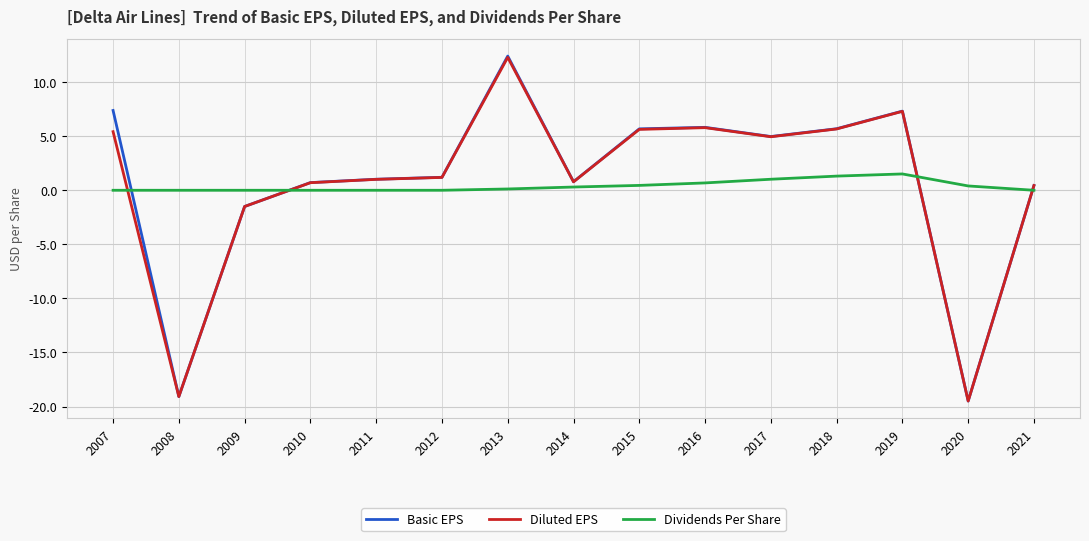

What is the sum of the Diluted EPS values at 2013 and 2015?

17.9